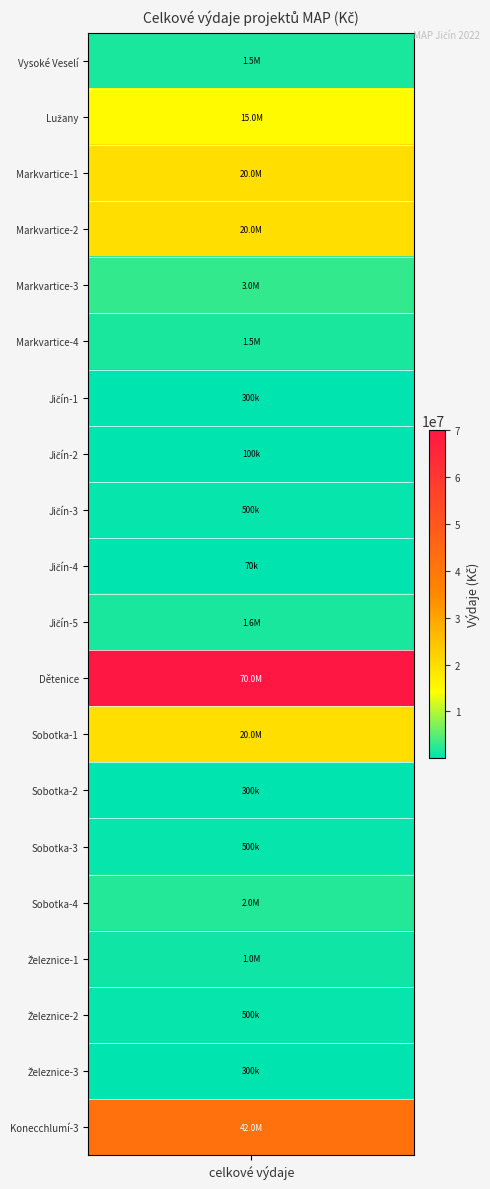

What is the greatest value displayed?

70000000